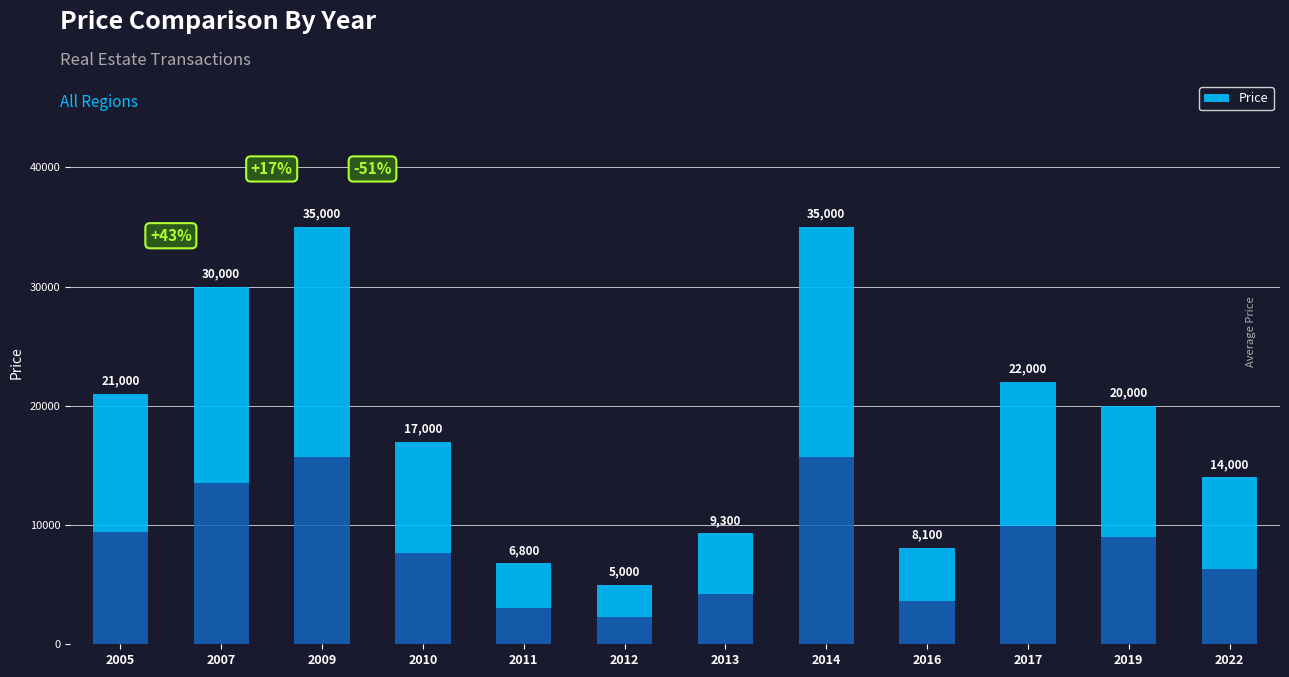

What is the change in value from 2010 to 2017?

+5000